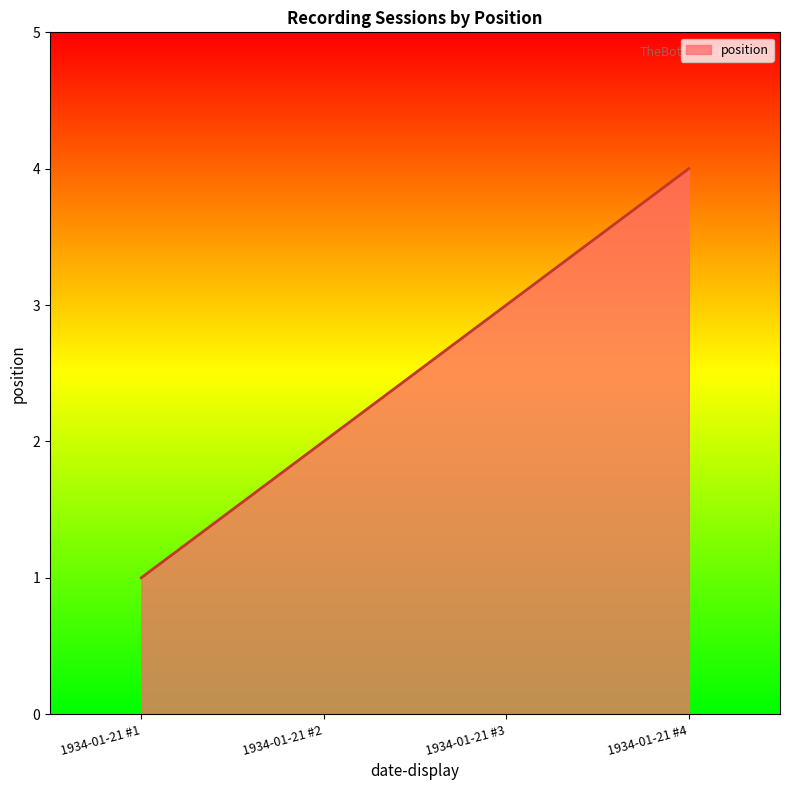

What is the change in value from 1934-01-21 #1 to 1934-01-21 #4?

+3